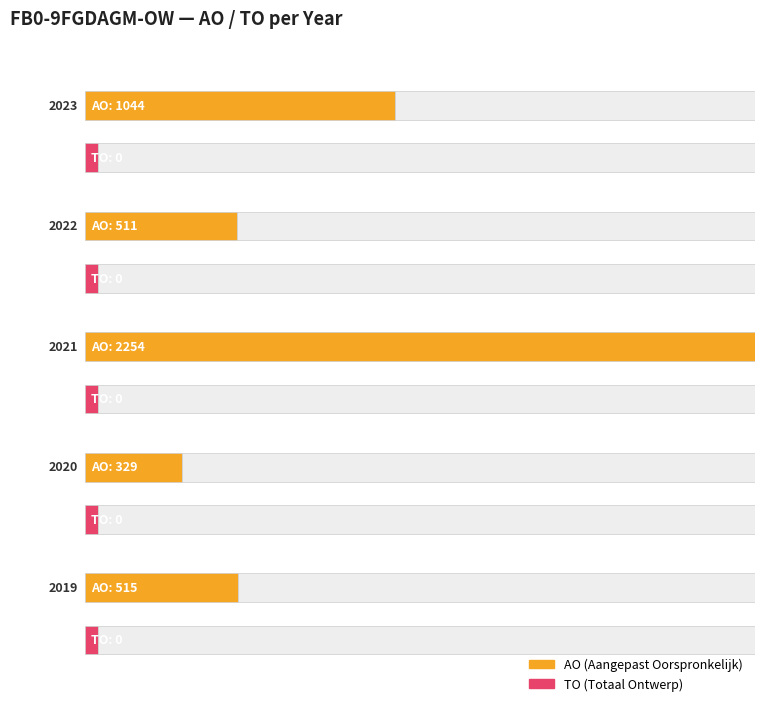

The value of AO at 2021 uitvoering is 3932. True or false?

False